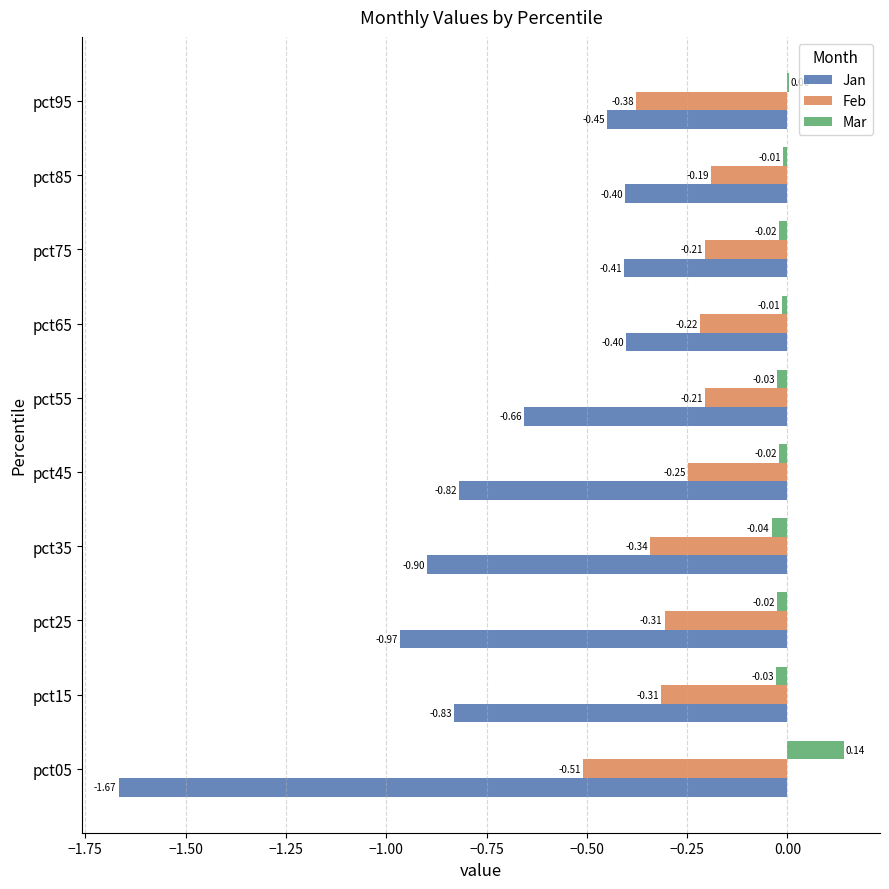

What is the sum of all Jan values?

-7.5